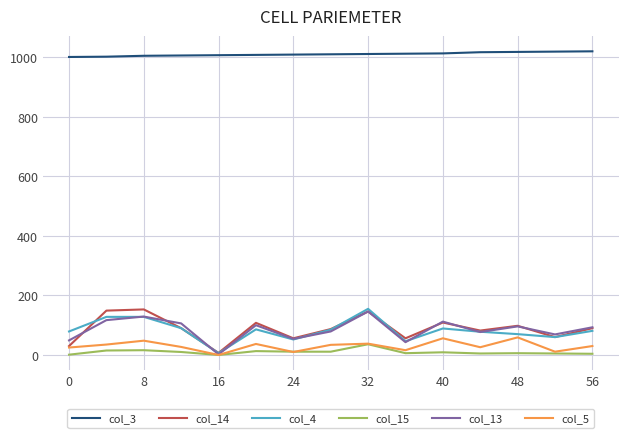

What is the average value of the col_5 series?

30